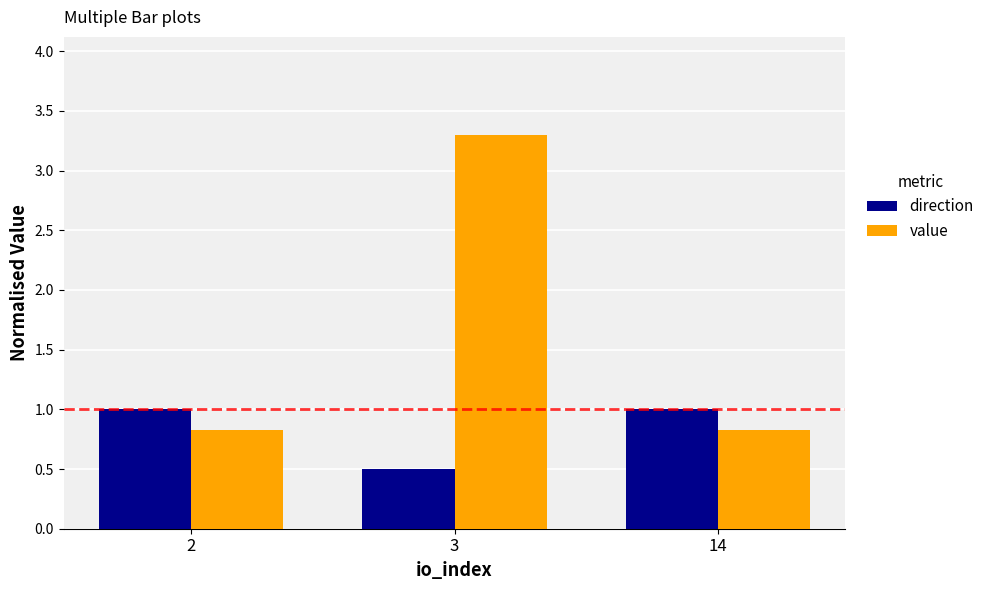

At 2, list the series in order from smallest to largest.

value, direction